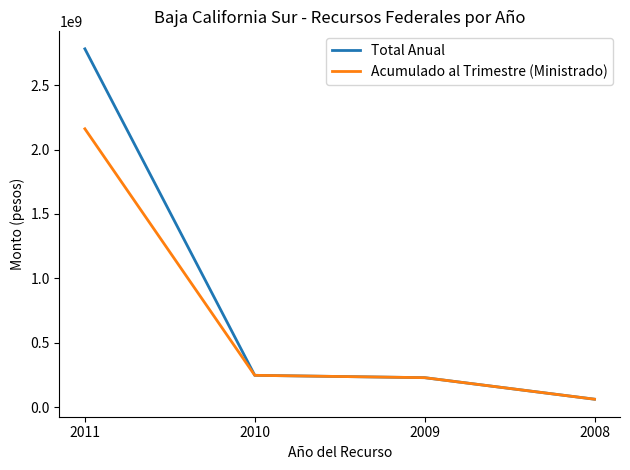

Rank the series by their average value, from highest to lowest.

Total Anual, Acumulado al Trimestre (Ministrado)